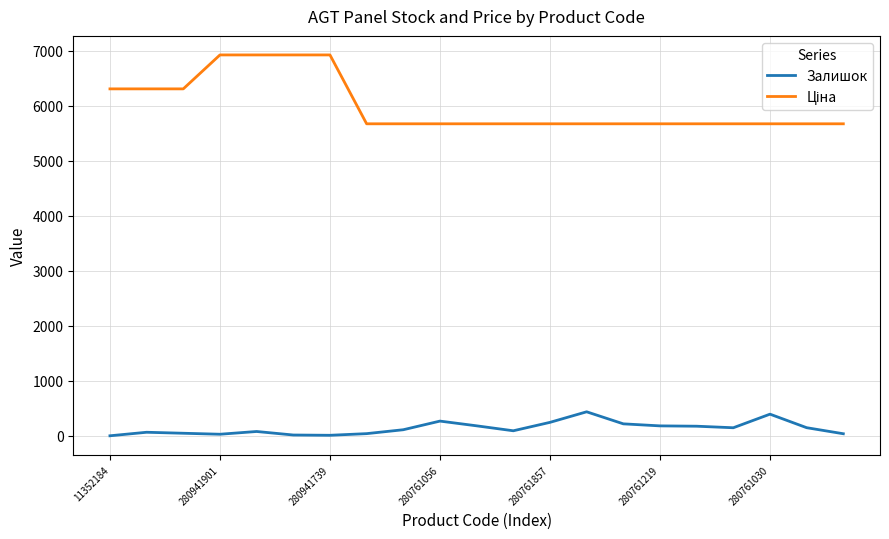

What is the difference between the maximum and minimum values in the Залишок series?

436.0